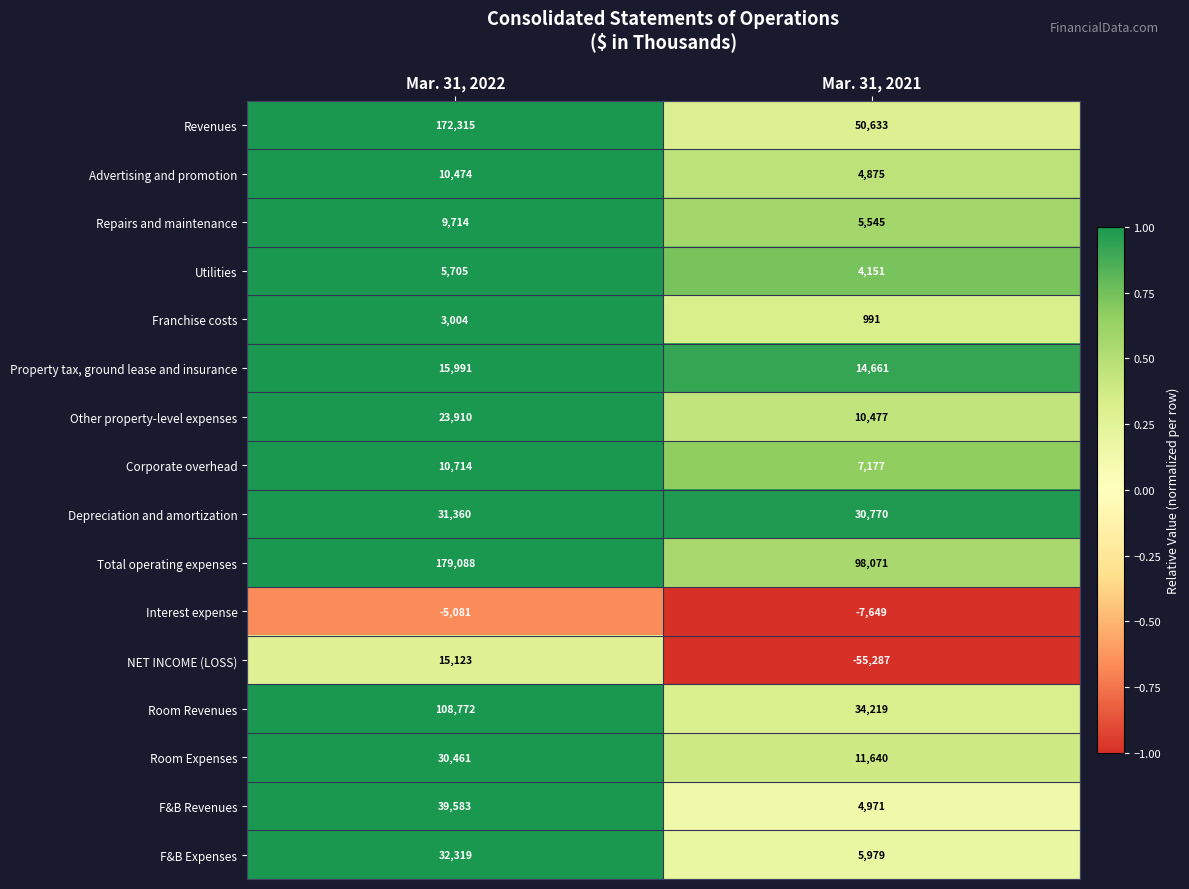

Which series has the largest range (max minus min)?

Revenues